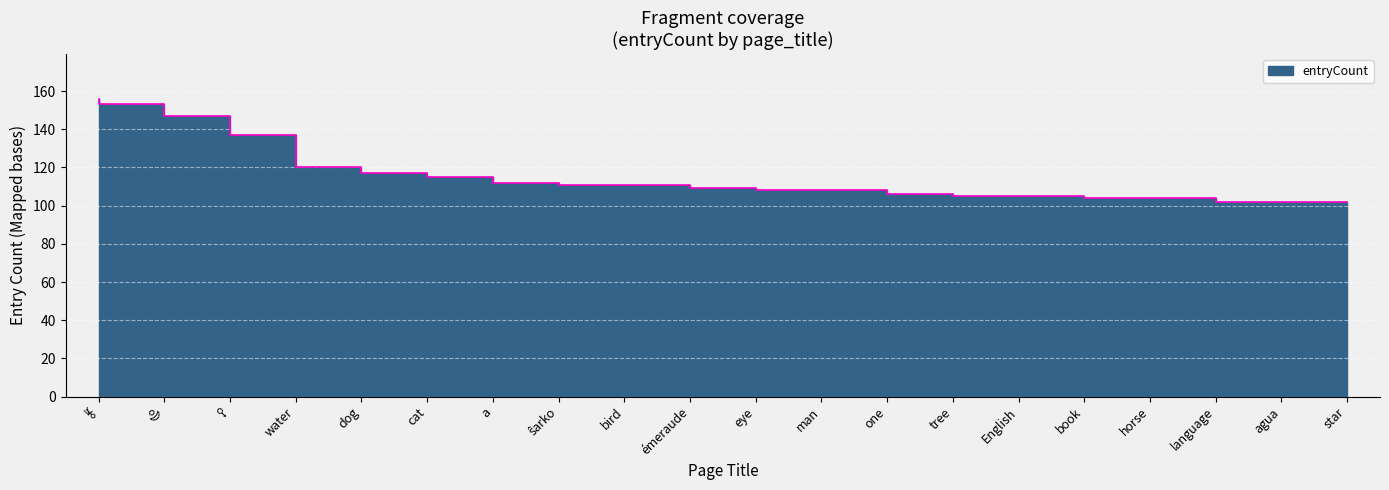

What is the sum of the values at tree and horse?

210